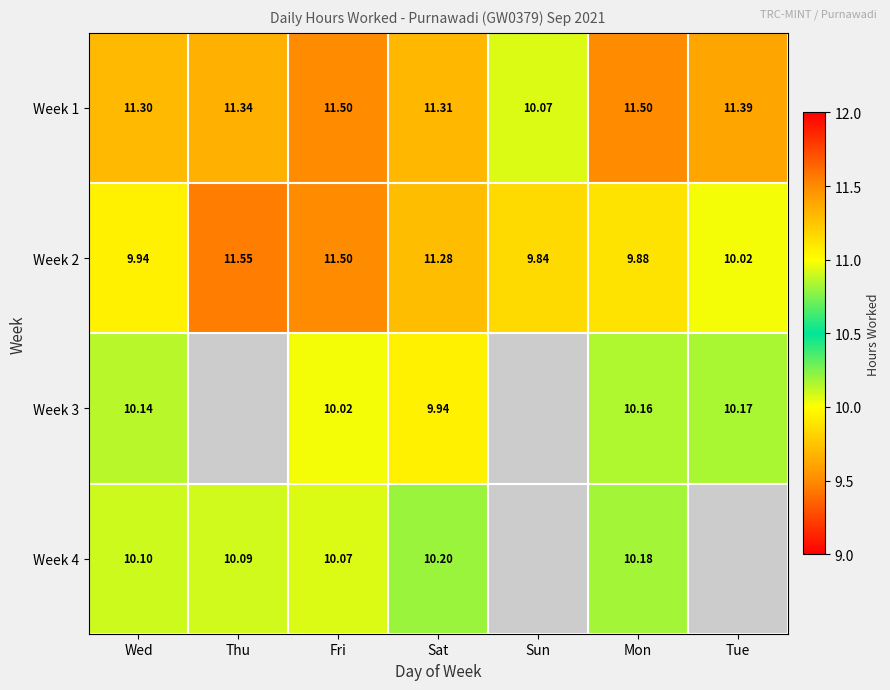

Which label corresponds to the largest value in the chart?

Thu